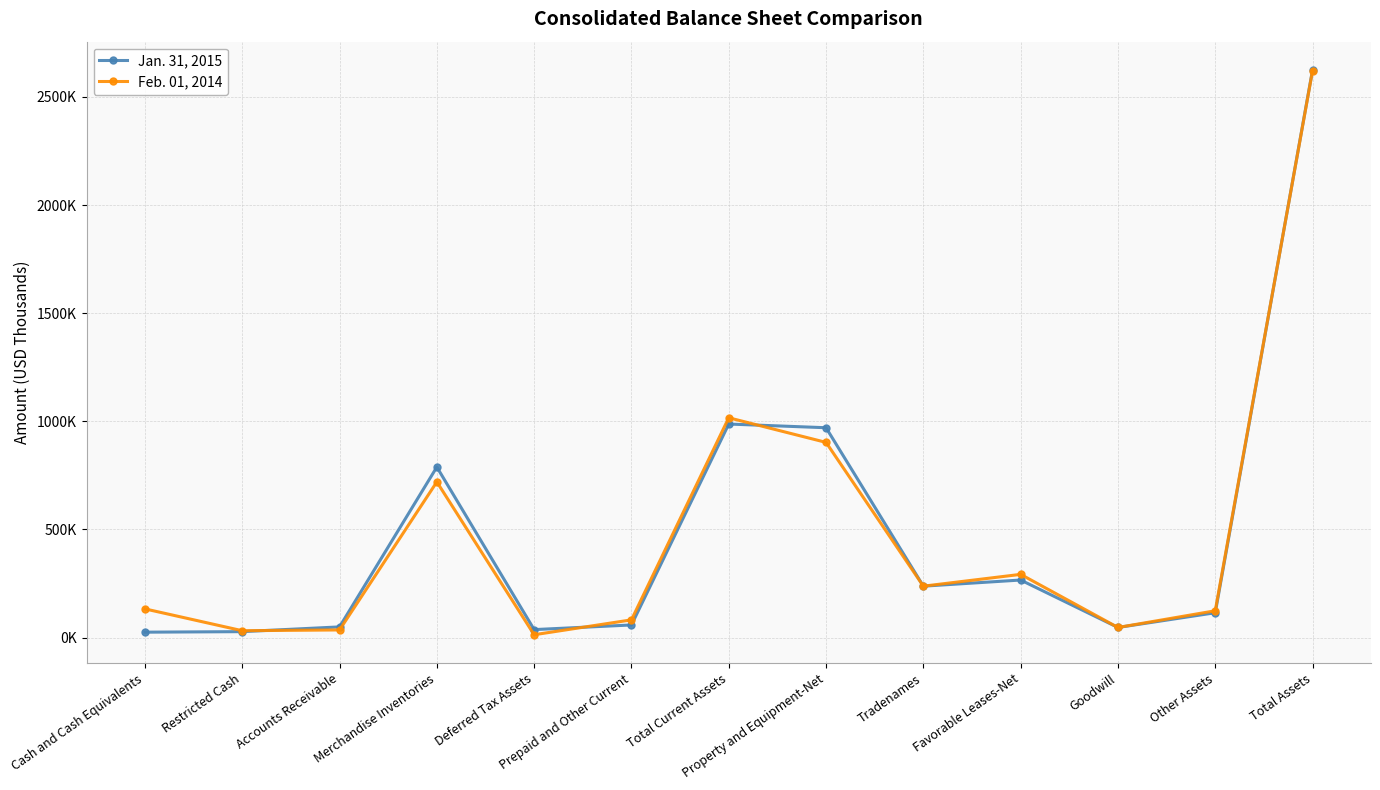

Reading left to right, list all the values displayed in this chart.

Jan. 31, 2015: Cash and Cash Equivalents=25349	Restricted Cash=27800	Accounts Receivable=49716	Merchandise Inventories=788708	Deferred Tax Assets=37229	Prepaid and Other Current=58681	Total Current Assets=987483	Property and Equipment-Net=970419	Tradenames=238000	Favorable Leases-Net=266397	Goodwill=47064	Other Assets=115206	Total Assets=2624569
Feb. 01, 2014: Cash and Cash Equivalents=132984	Restricted Cash=32100	Accounts Receivable=35678	Merchandise Inventories=720052	Deferred Tax Assets=13475	Prepaid and Other Current=82231	Total Current Assets=1016520	Property and Equipment-Net=902657	Tradenames=238000	Favorable Leases-Net=292553	Goodwill=47064	Other Assets=124298	Total Assets=2621092